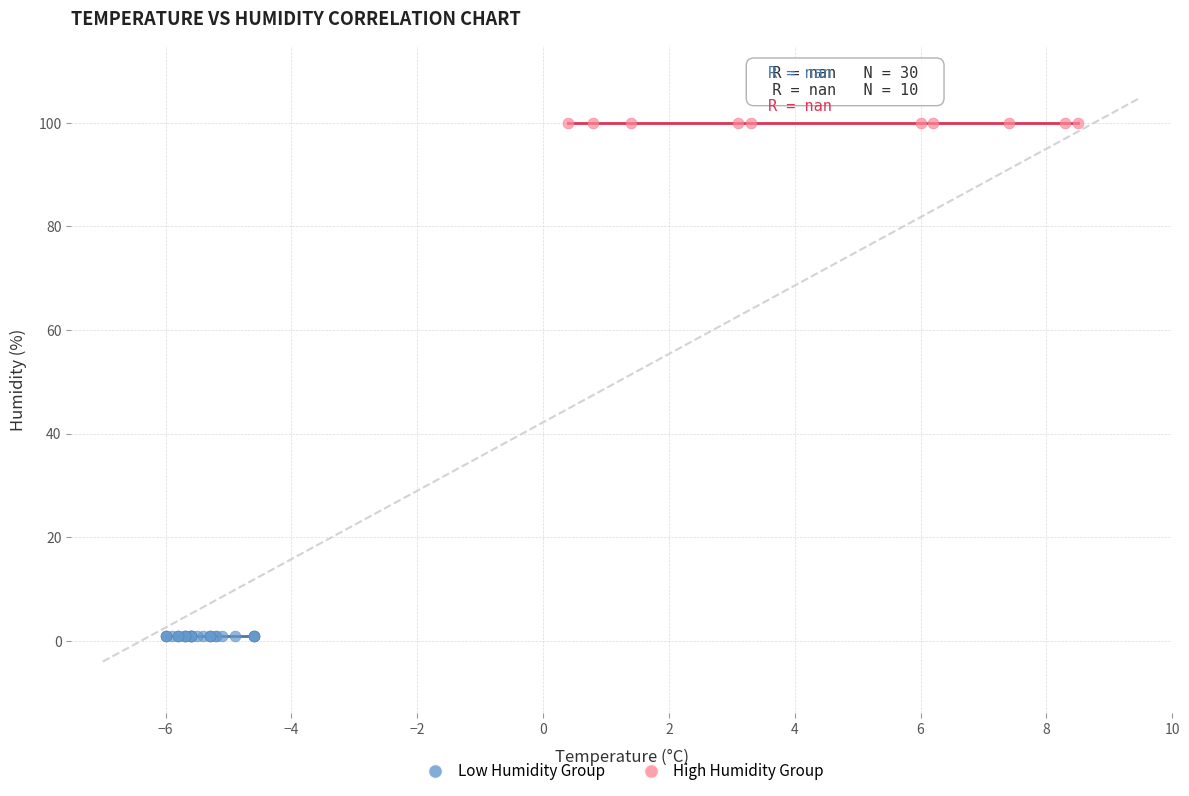

What are all the series names shown in the legend?

Low Humidity Group, High Humidity Group